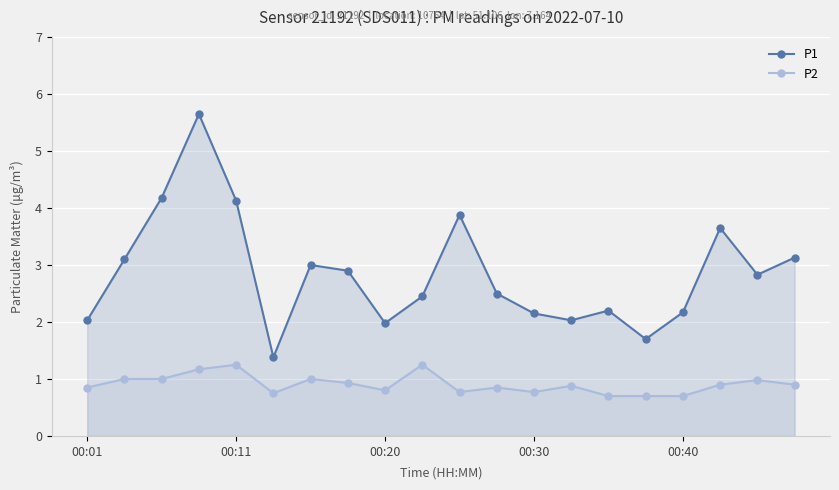

True or false: P1 has more than 0 interior local peaks.

True